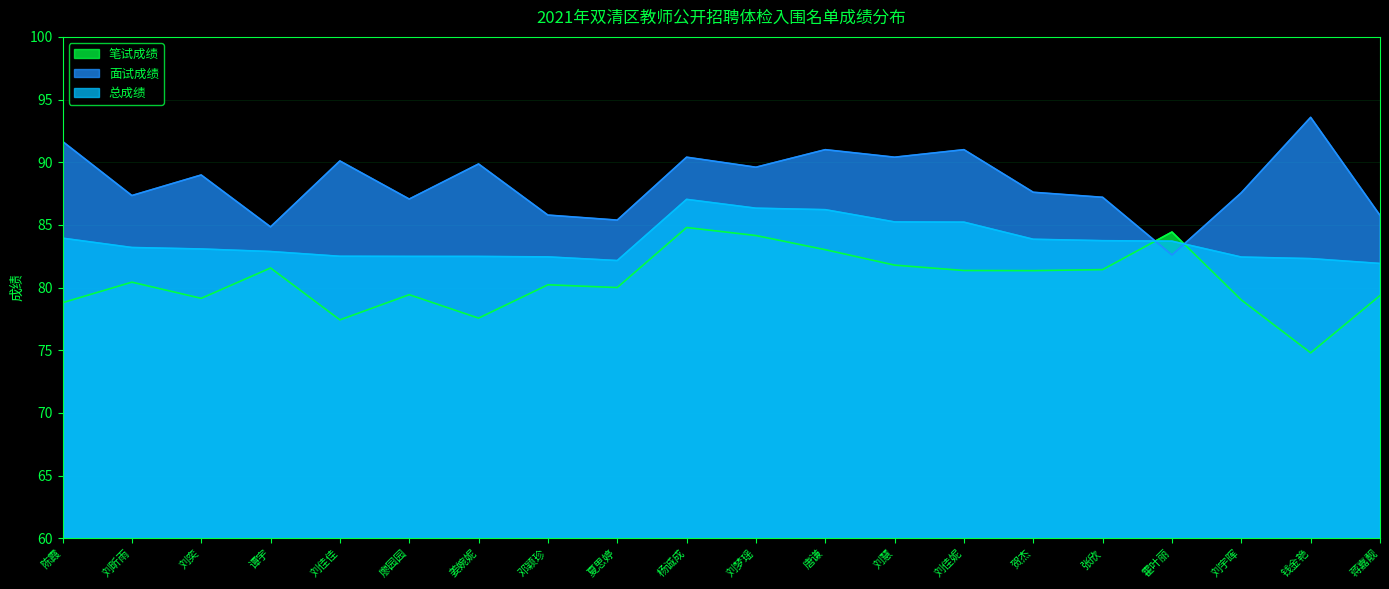

Which series has the largest total across all categories?

面试成绩